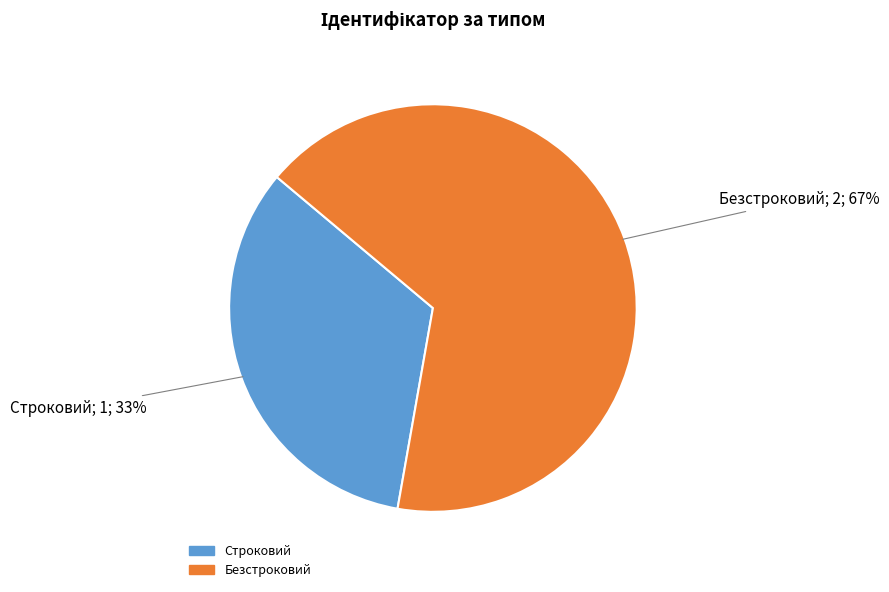

To the nearest percent, what is the combined percentage of Безстроковий and Строковий?

100%